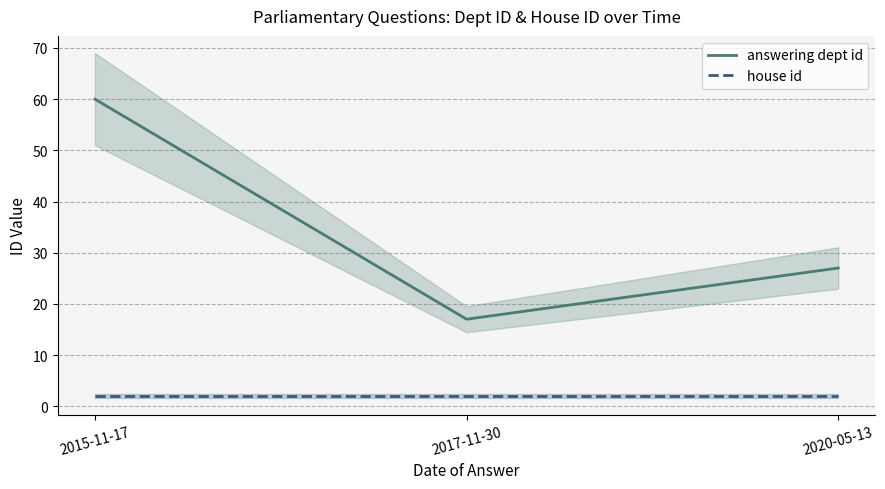

Rank the series at 2020-05-13 from highest to lowest value.

answering dept id, house id